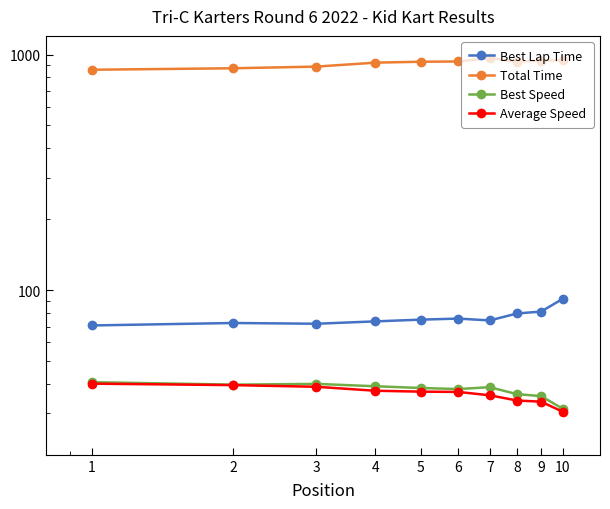

What is the difference between the second highest and minimum values in the Best Lap Time series?

10.3